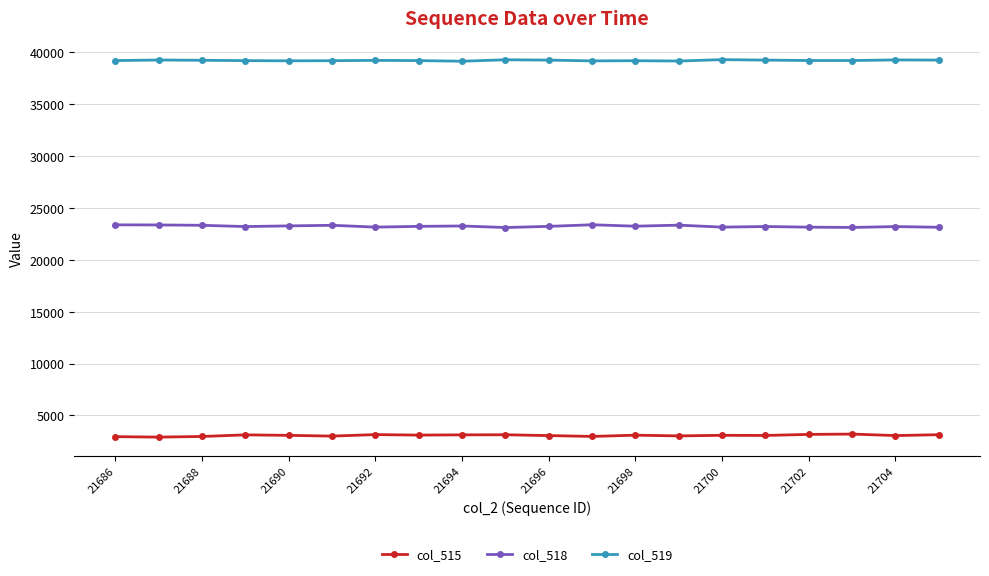

True or false: col_515 and col_519 cross at least once.

False